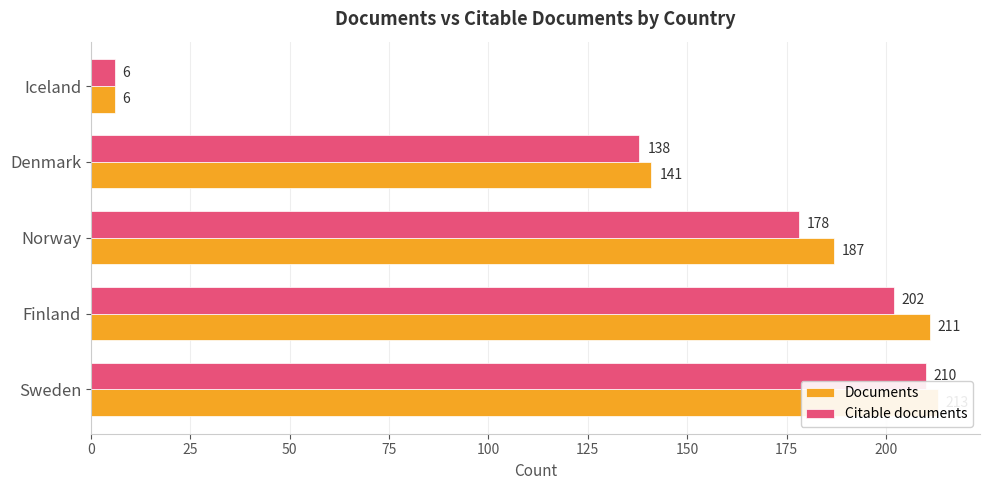

Reading right to left, transcribe all the data shown in this chart.

Documents: 6	141	187	211	213
Citable documents: 6	138	178	202	210